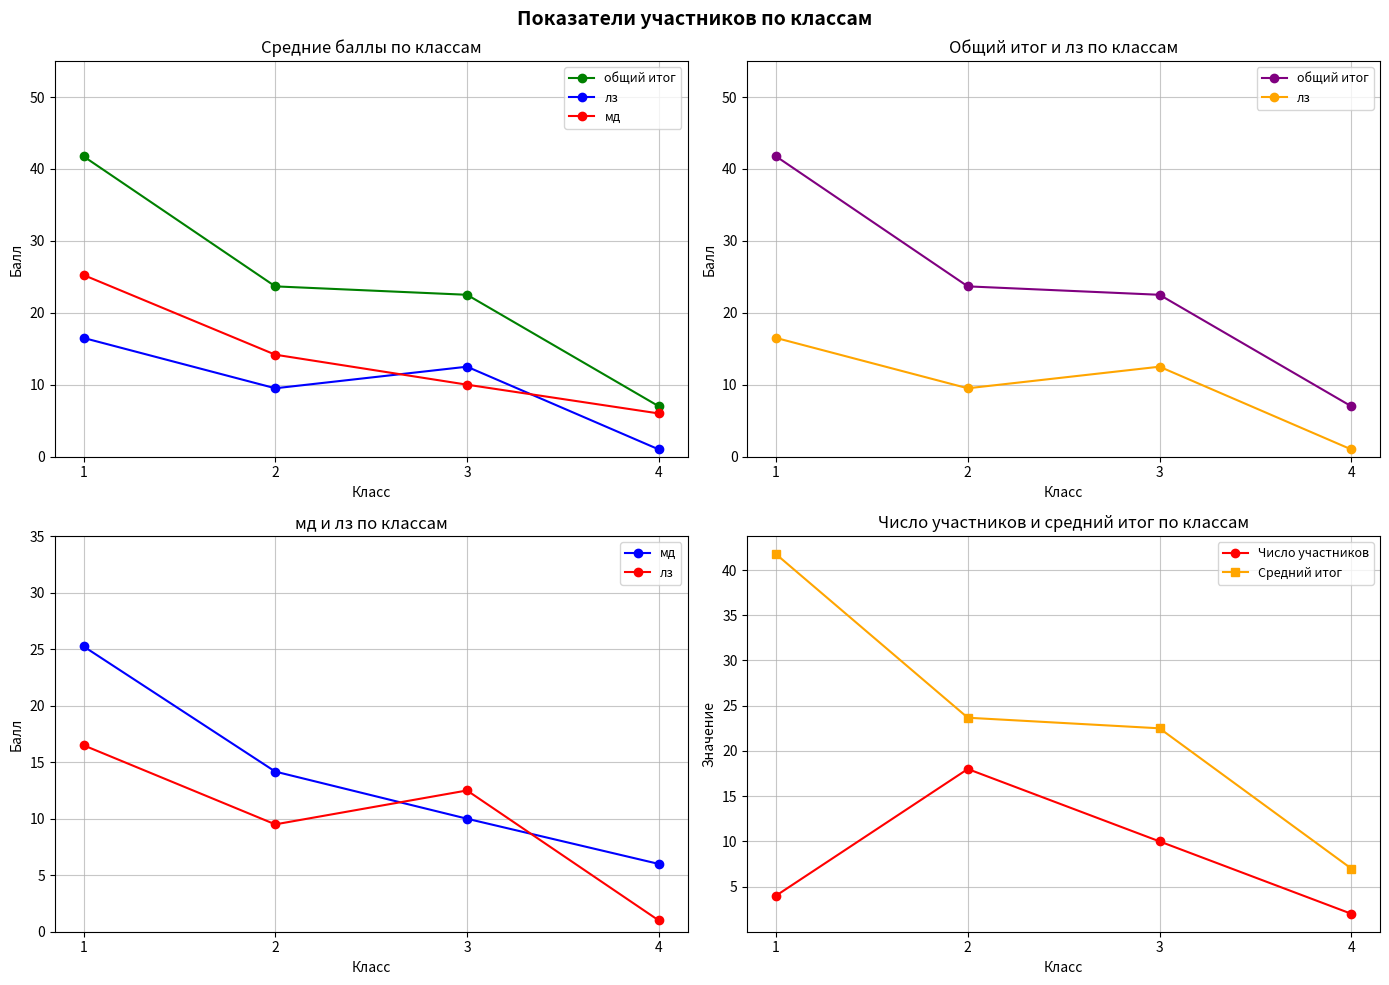

What is the sum of all Средний итог values?

94.9